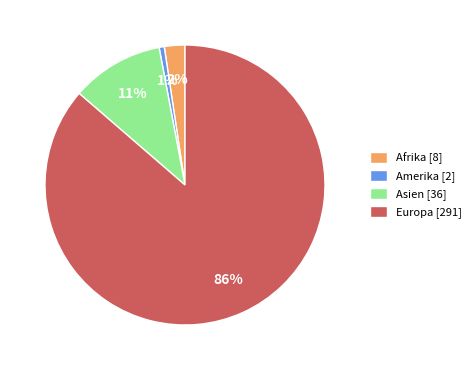

How many slices are in this pie chart?

4